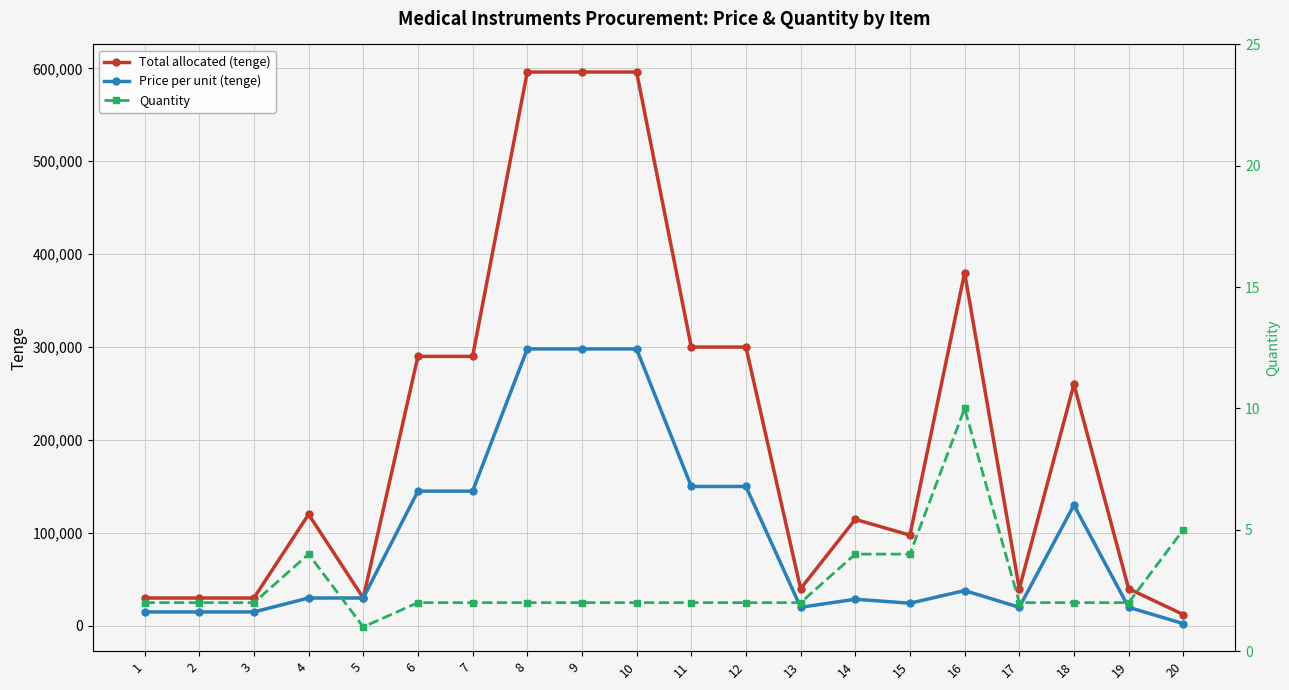

At which category is the sum across all series the highest?

8